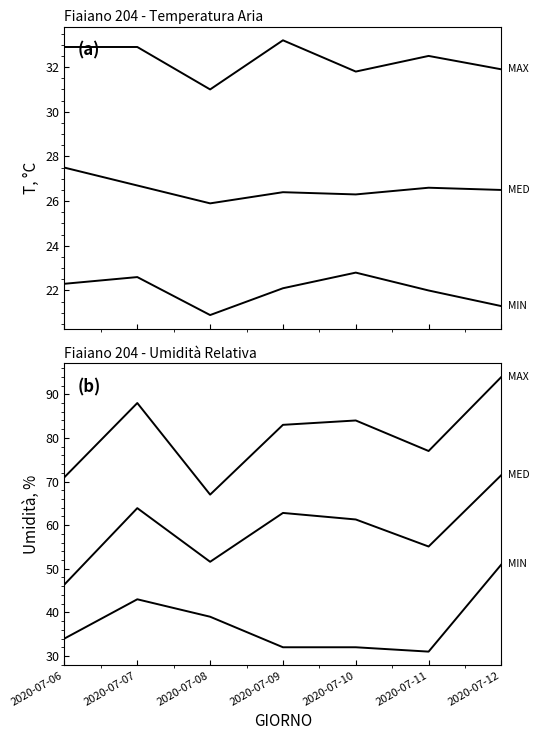

True or false: Temp MIN (°C) and Temp MED (°C) cross at least once.

False